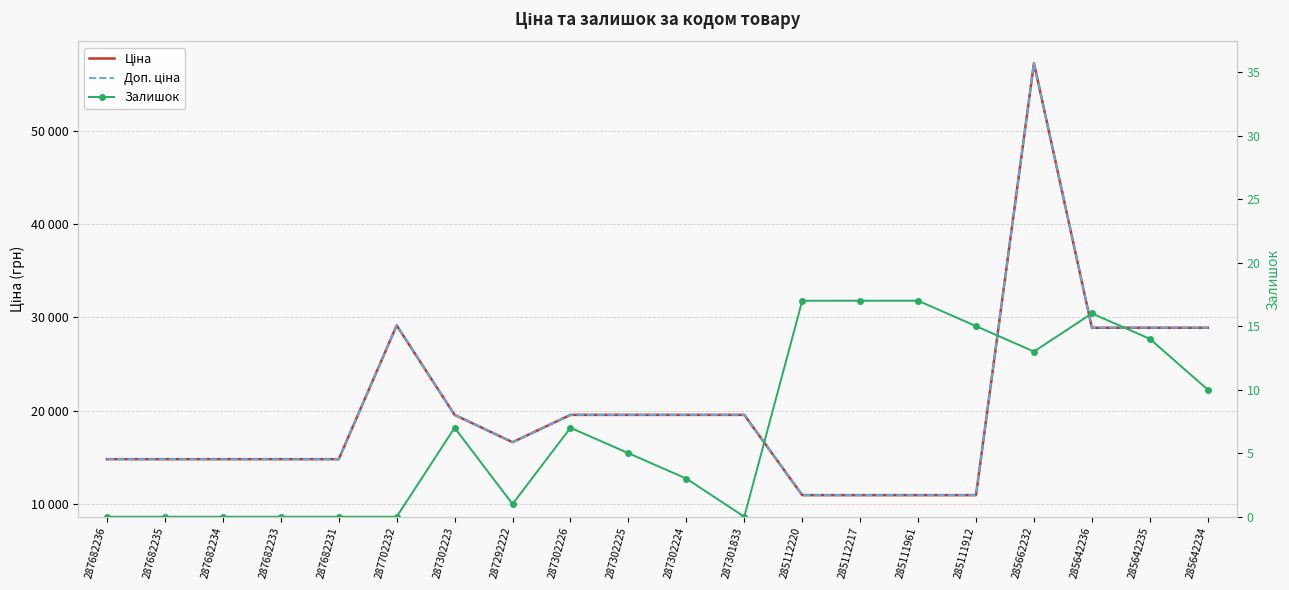

How many interior local peaks does the Доп. ціна series have?

2